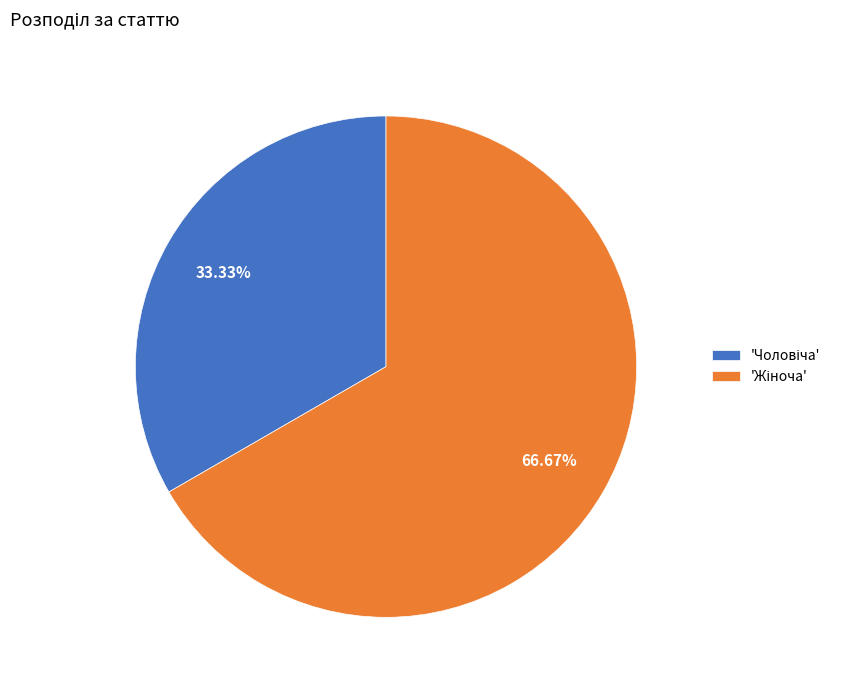

Does any single category account for the majority?

Yes